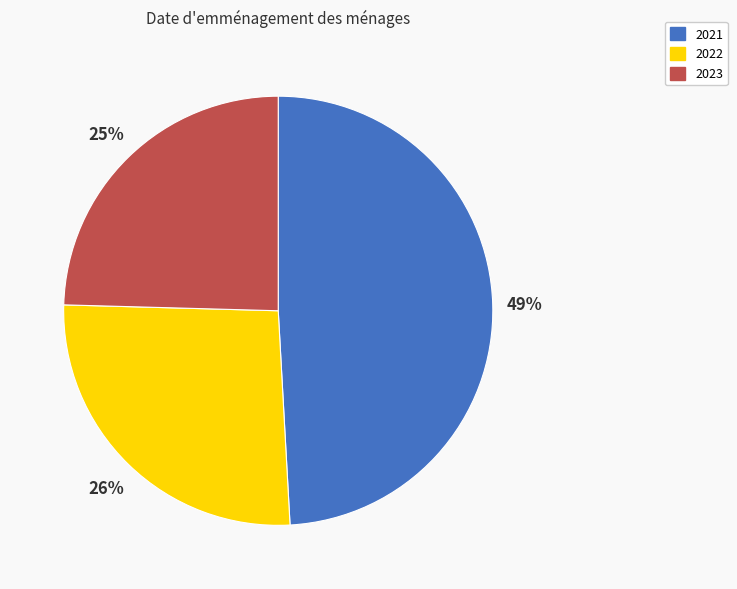

To the nearest percent, what portion does 2021 represent?

49%